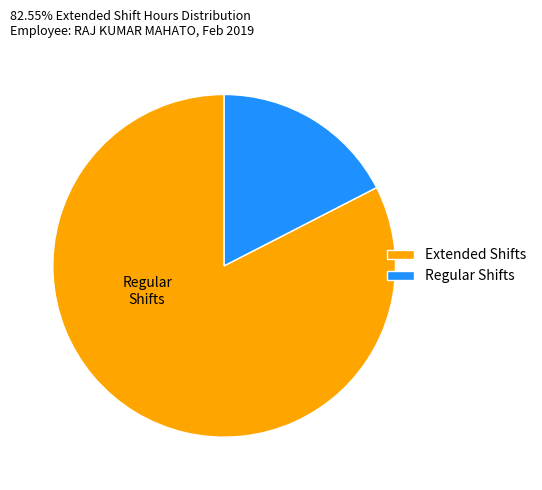

The Extended Shifts slice represents 93% of the pie. True or false?

False